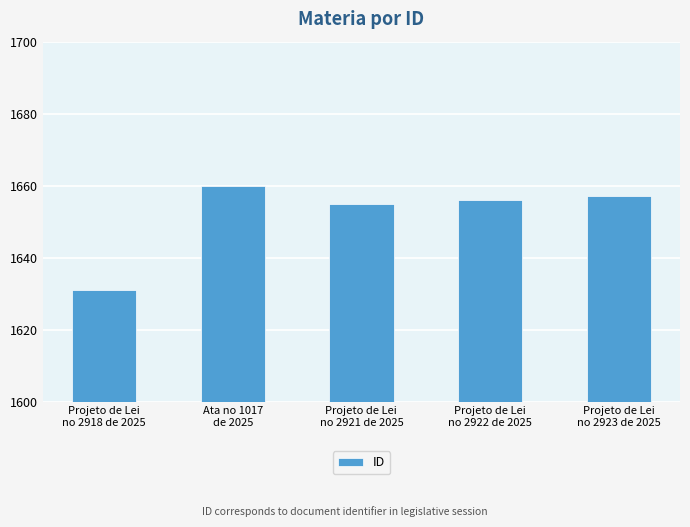

What is the approximate value at Projeto de Lei
no 2923 de 2025, to the nearest 10?

1660